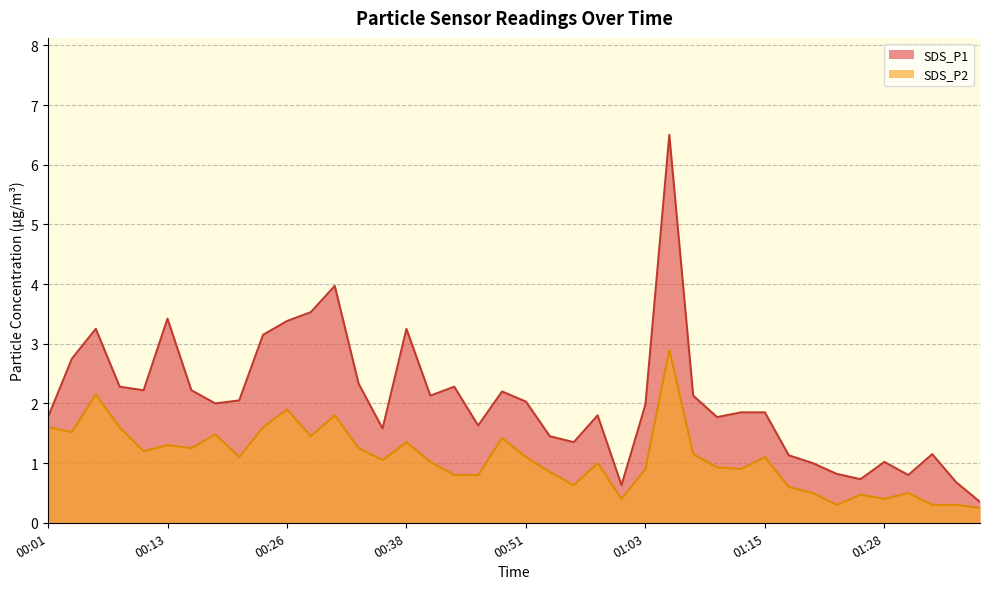

What is the total value across all series at 00:53?

2.3